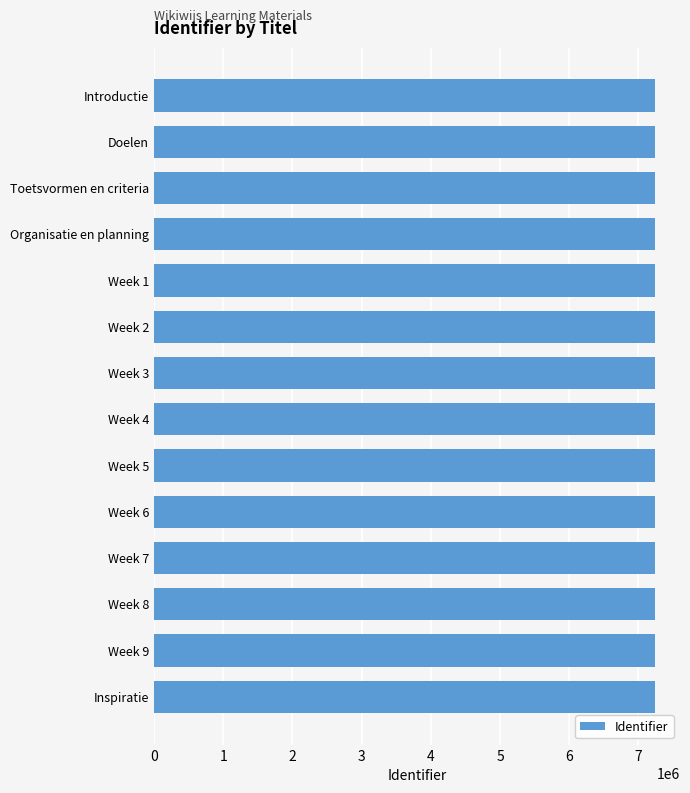

What is the ratio of the value at Week 1 to the value at Week 2?

1.0